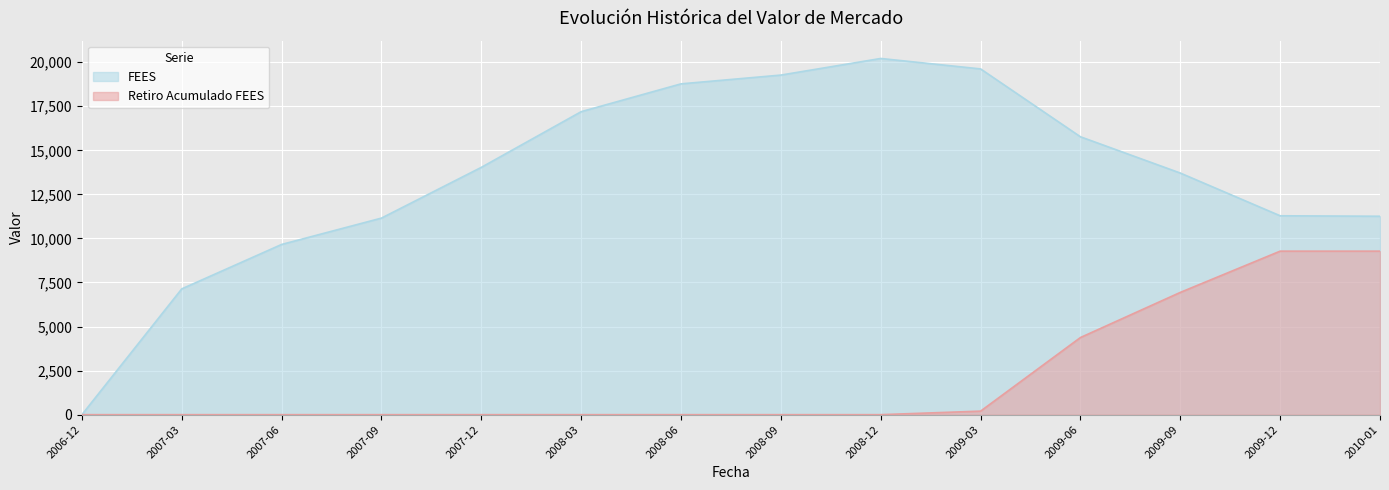

What is the maximum value shown in the chart?

20210.7